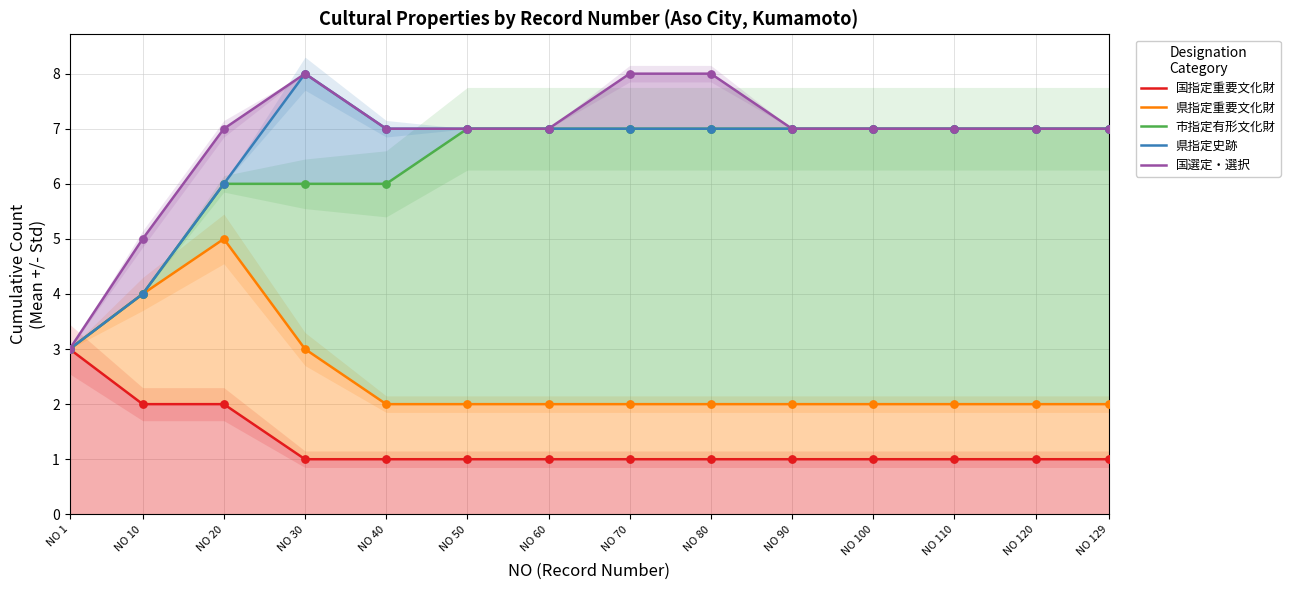

At how many categories does at least one series exceed 5?

12